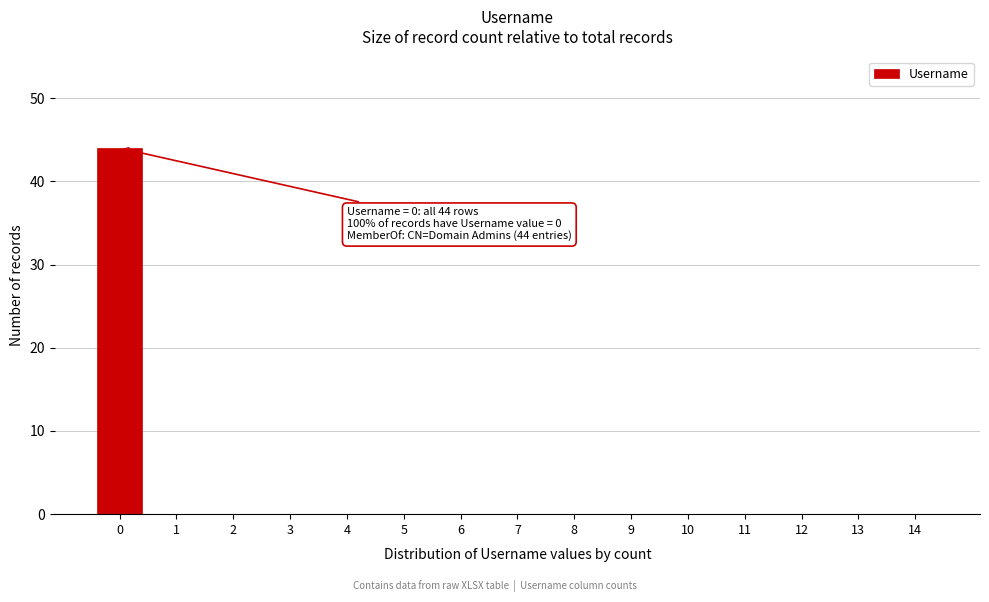

Reading left to right, extract all data points from this chart.

0=44	1=0	2=0	3=0	4=0	5=0	6=0	7=0	8=0	9=0	10=0	11=0	12=0	13=0	14=0